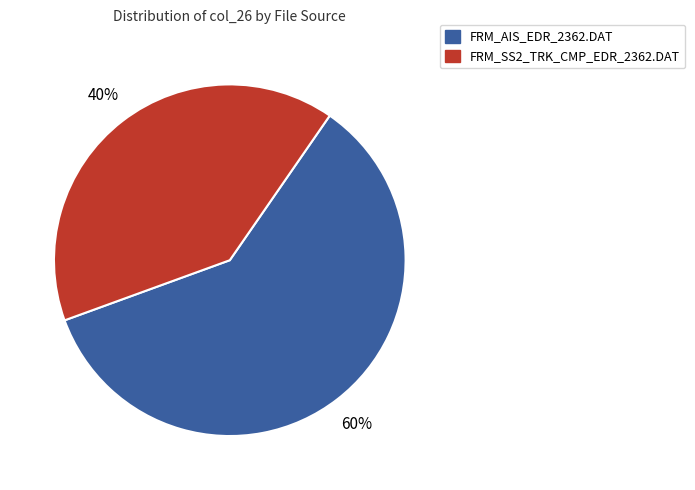

To the nearest percent, what percentage of the pie is FRM_AIS_EDR_2362.DAT?

60%